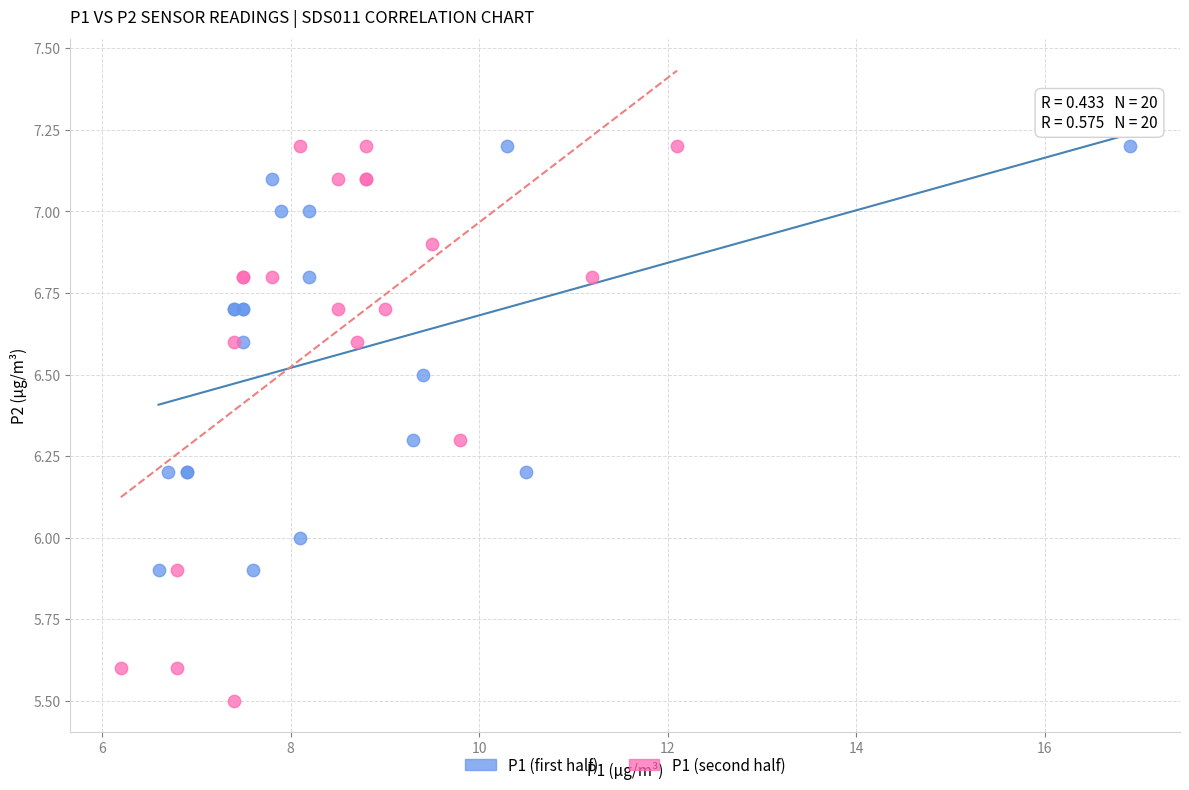

Which series contains the lowest Y value?

P1 (second half)